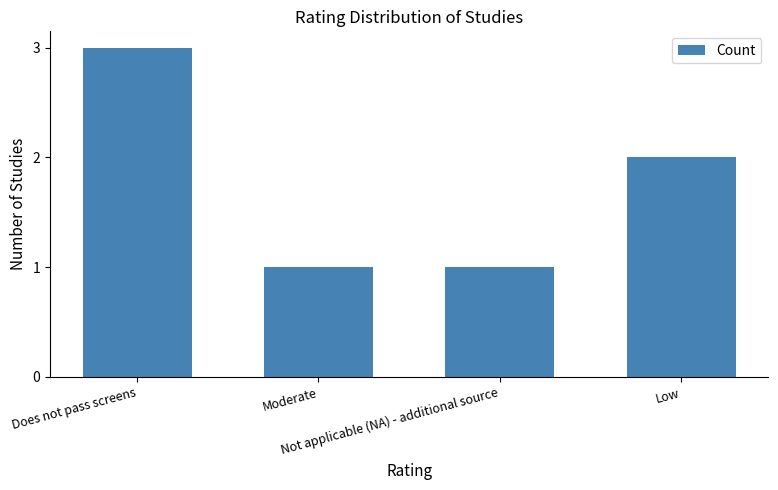

Count the values in the range 1 to 3.

4